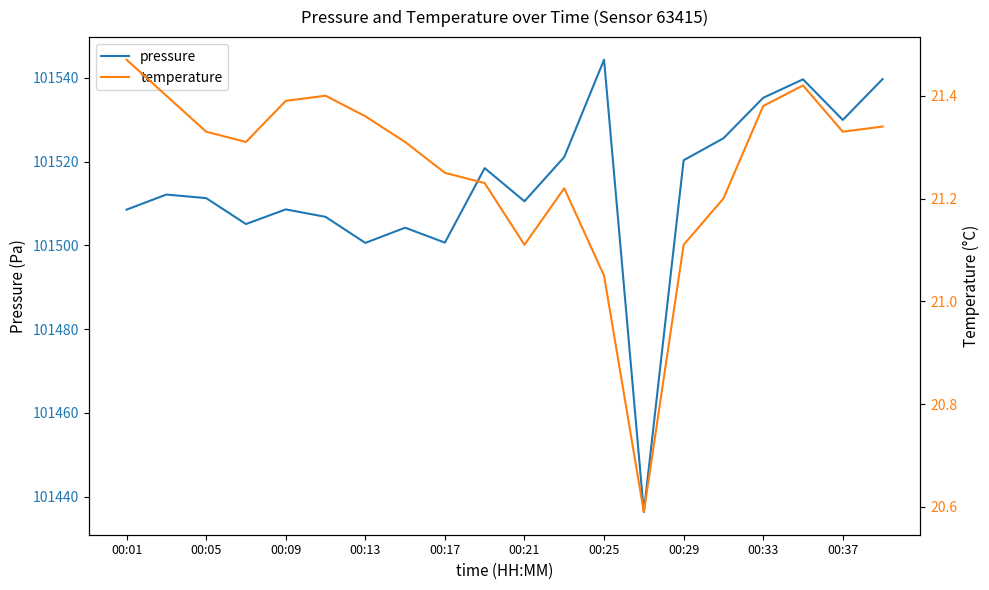

List the series in order of their peak value, lowest first.

temperature, pressure